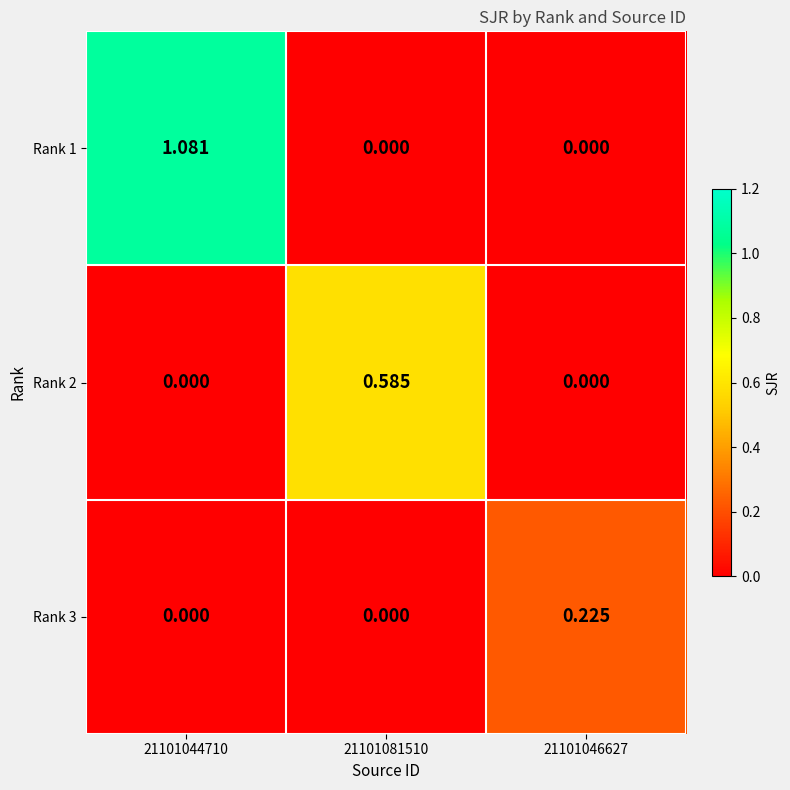

Is the value of Rank 1 at 21101044710 greater than the value of Rank 3 at 21101044710?

Yes